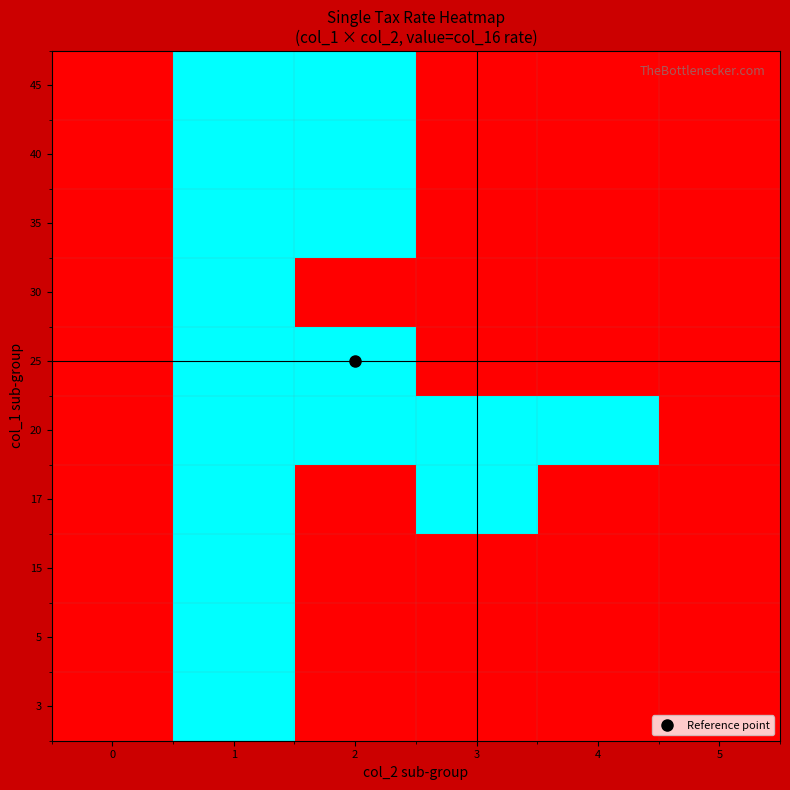

Which has a higher value, 4 or 1?

1